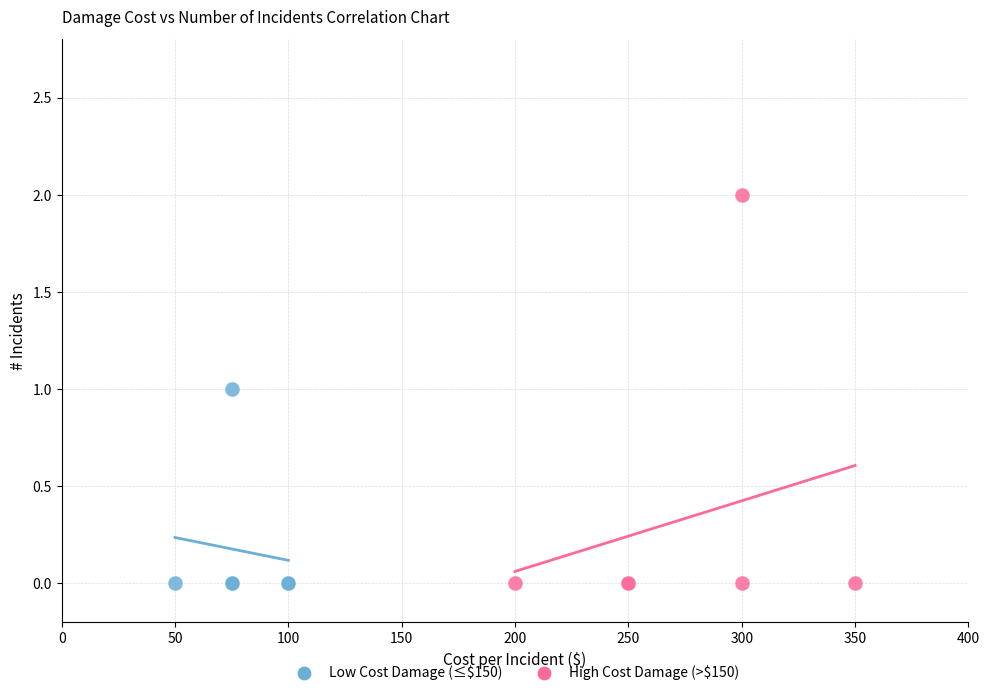

Which series reaches the maximum Y coordinate?

High Cost Damage (>$150)